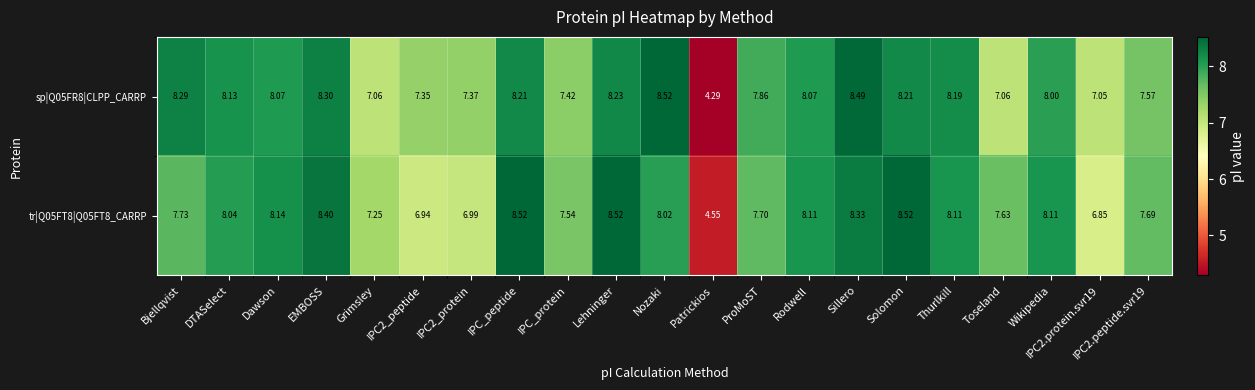

Is the value of sp|Q05FR8|CLPP_CARRP at EMBOSS greater than the value of tr|Q05FT8|Q05FT8_CARRP at IPC2_peptide?

Yes